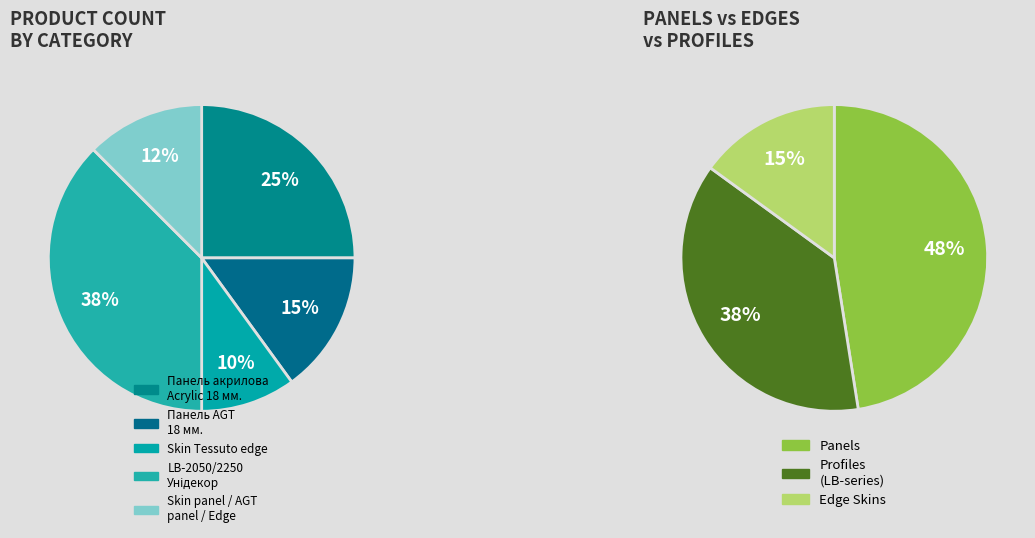

Is there a majority slice in this chart?

No